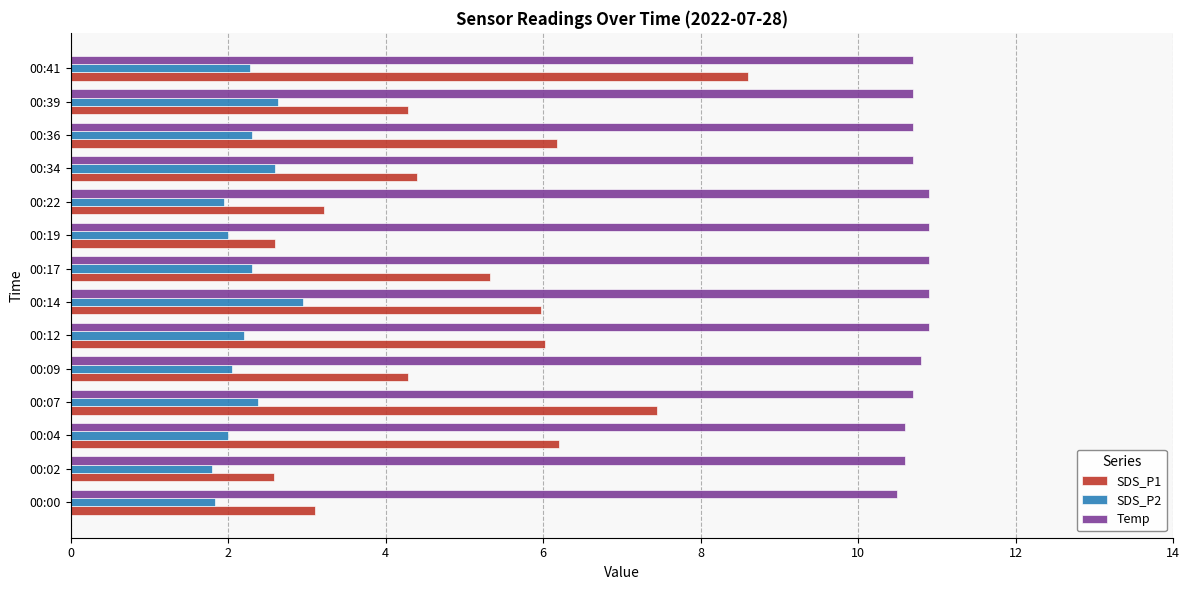

True or false: Temp has a value of 2.9 at 00:00.

False